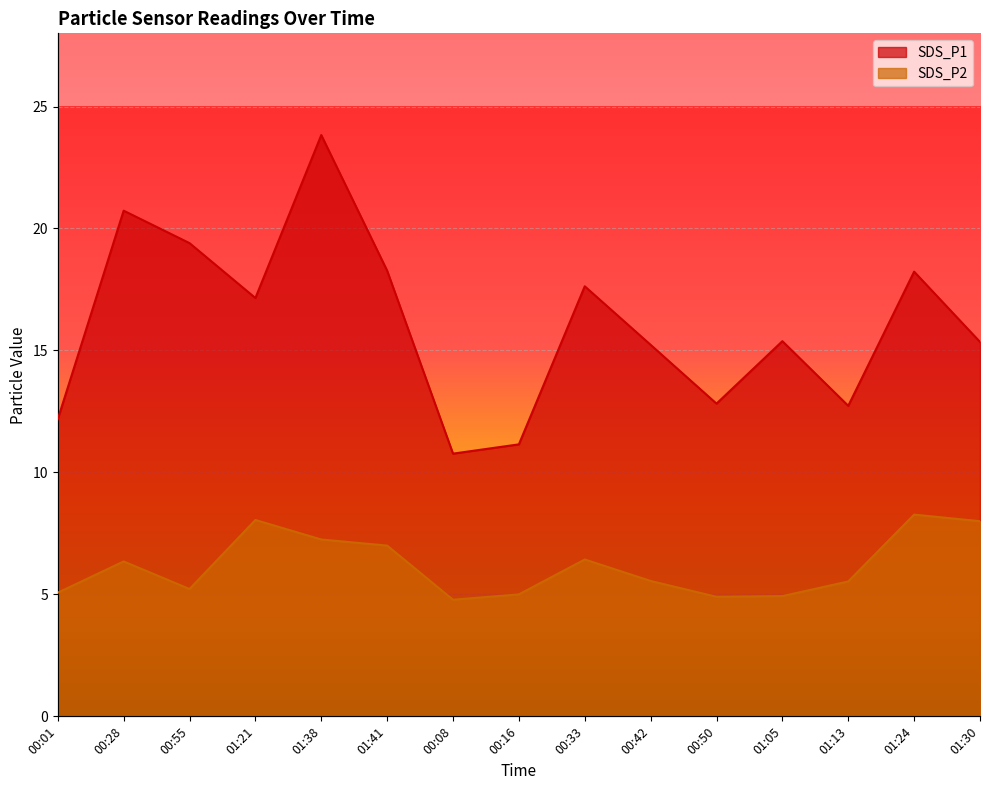

True or false: SDS_P1 and SDS_P2 cross at least once.

False